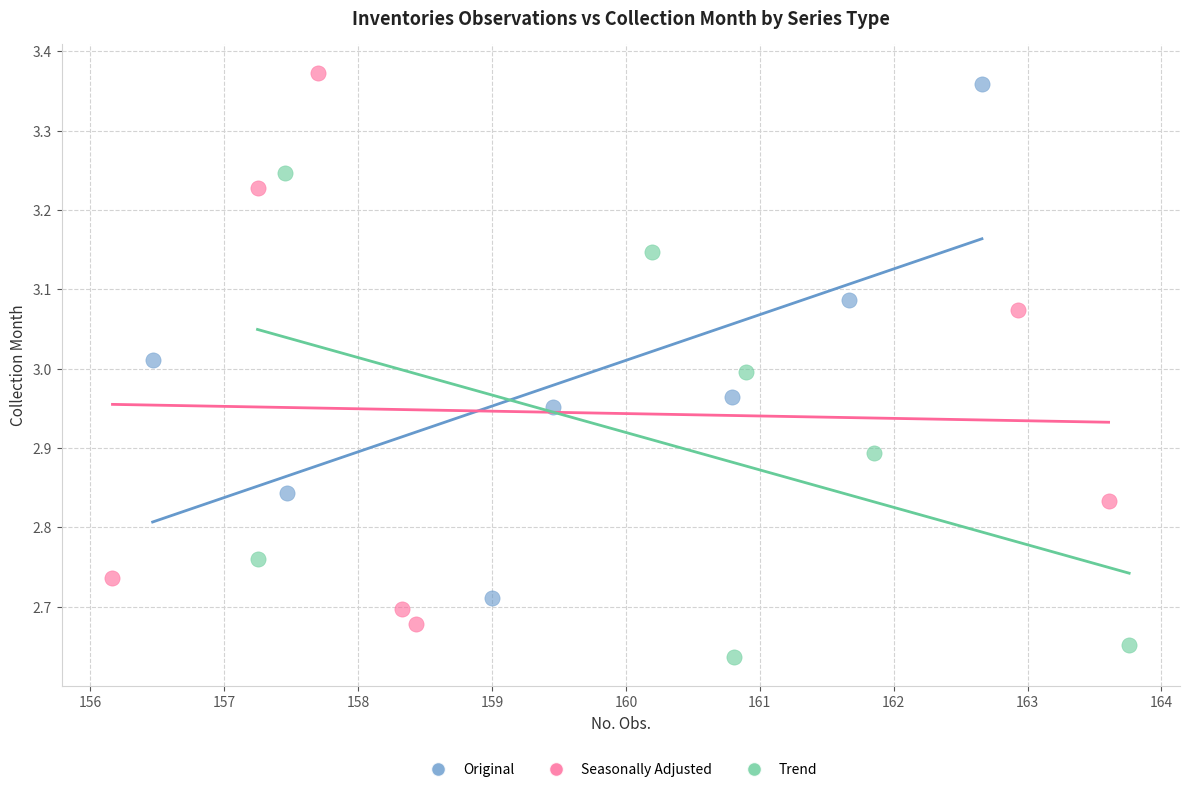

What are all the series names shown in the legend?

Original, Seasonally Adjusted, Trend